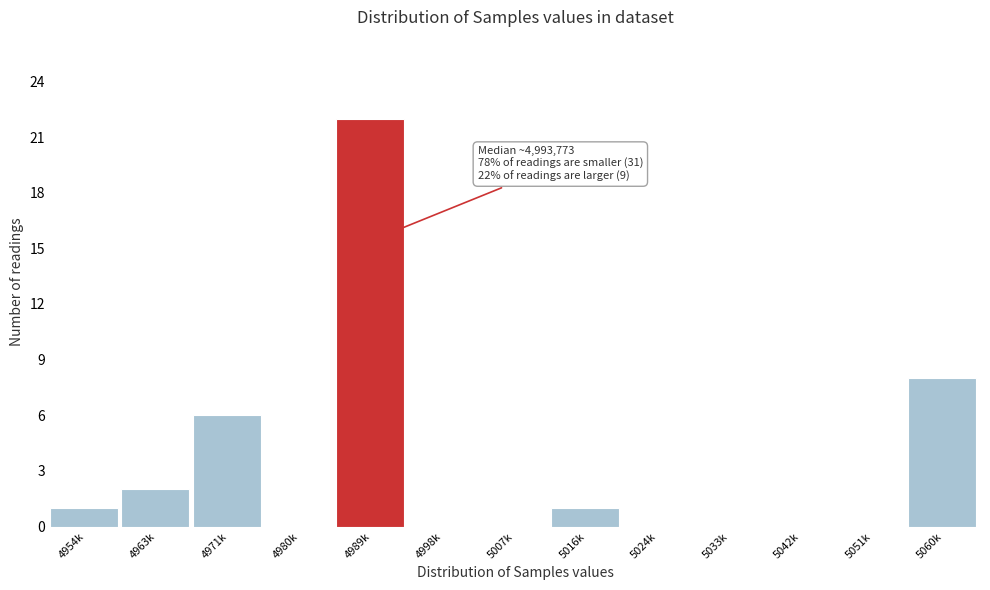

Reading left to right, extract all data points from this chart.

4954k=1	4963k=2	4971k=6	4980k=0	4989k=22	4998k=0	5007k=0	5016k=1	5024k=0	5033k=0	5042k=0	5051k=0	5060k=8